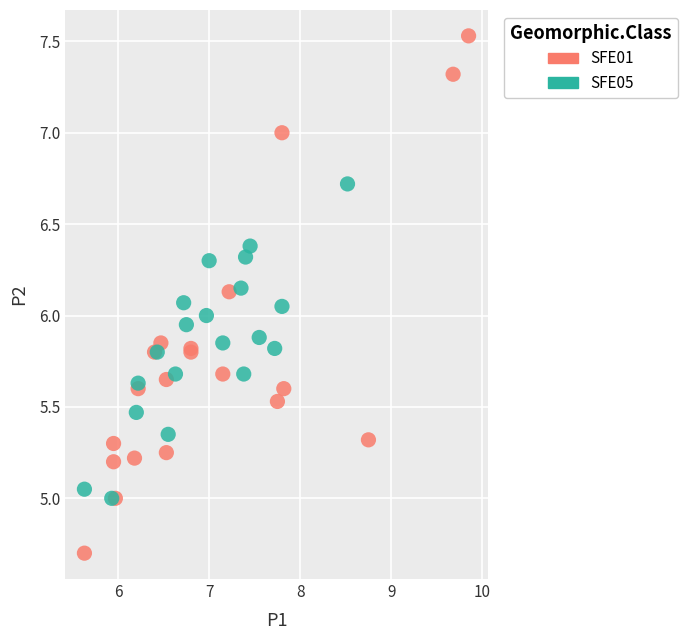

Which series reaches the minimum Y coordinate?

SFE01